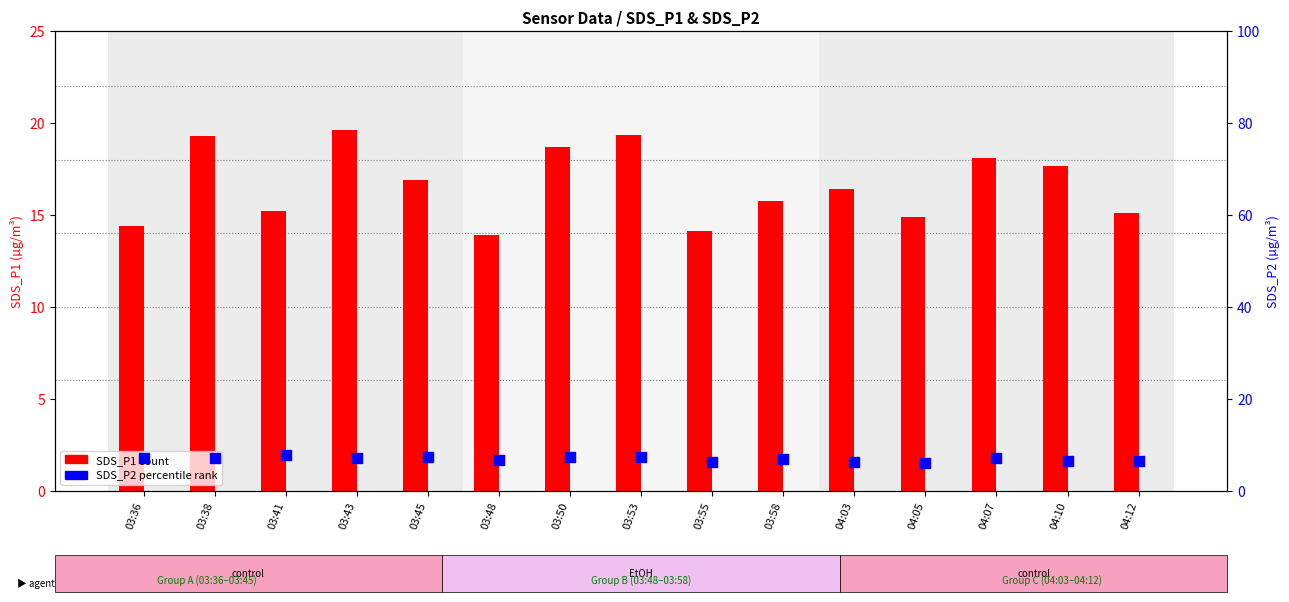

Which series contains the highest Y value?

SDS_P1